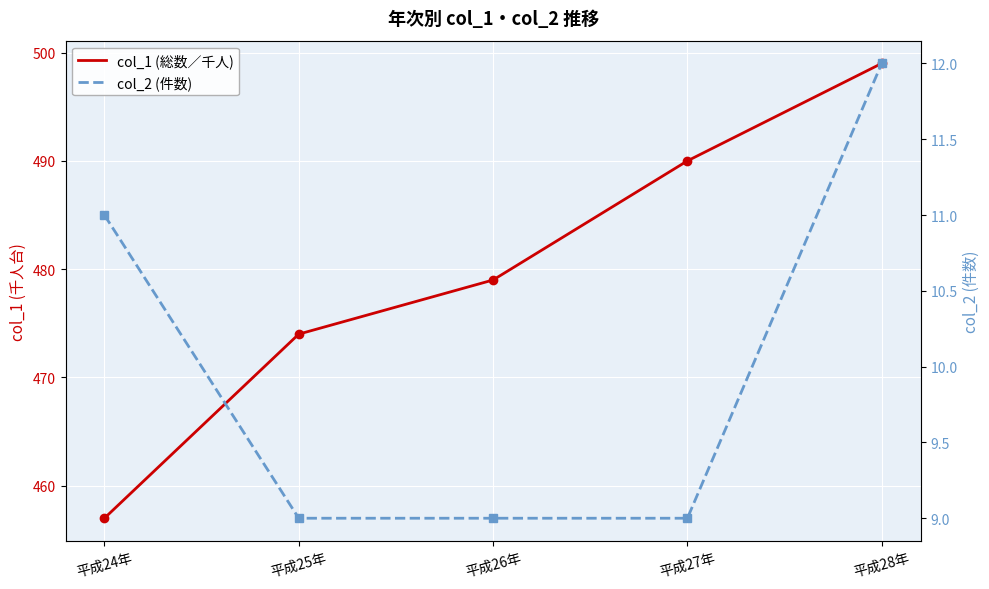

Which has a higher value, 平成25年 or 平成28年?

平成28年